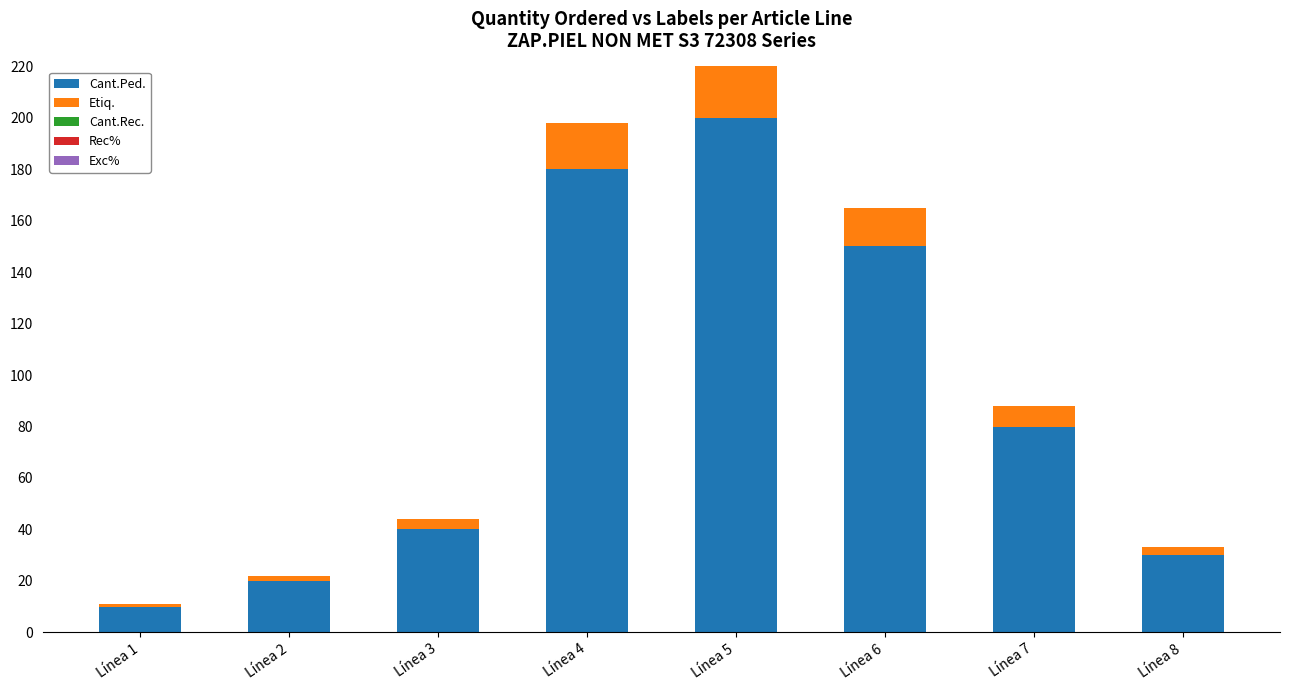

What is the difference between the maximum and minimum values in the Cant.Ped. series?

190